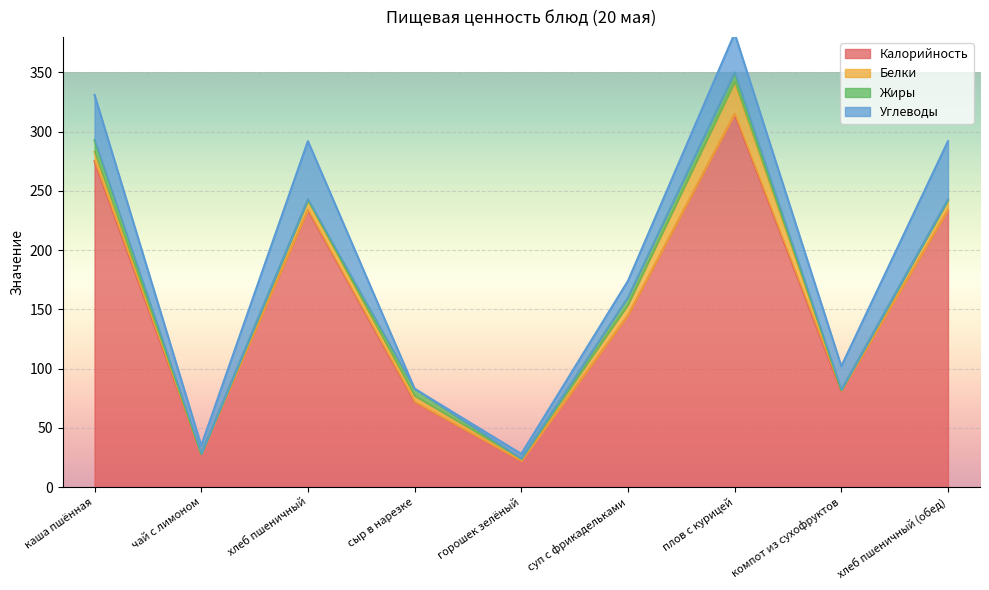

What is the label of the 4th point from the right?

суп с фрикадельками